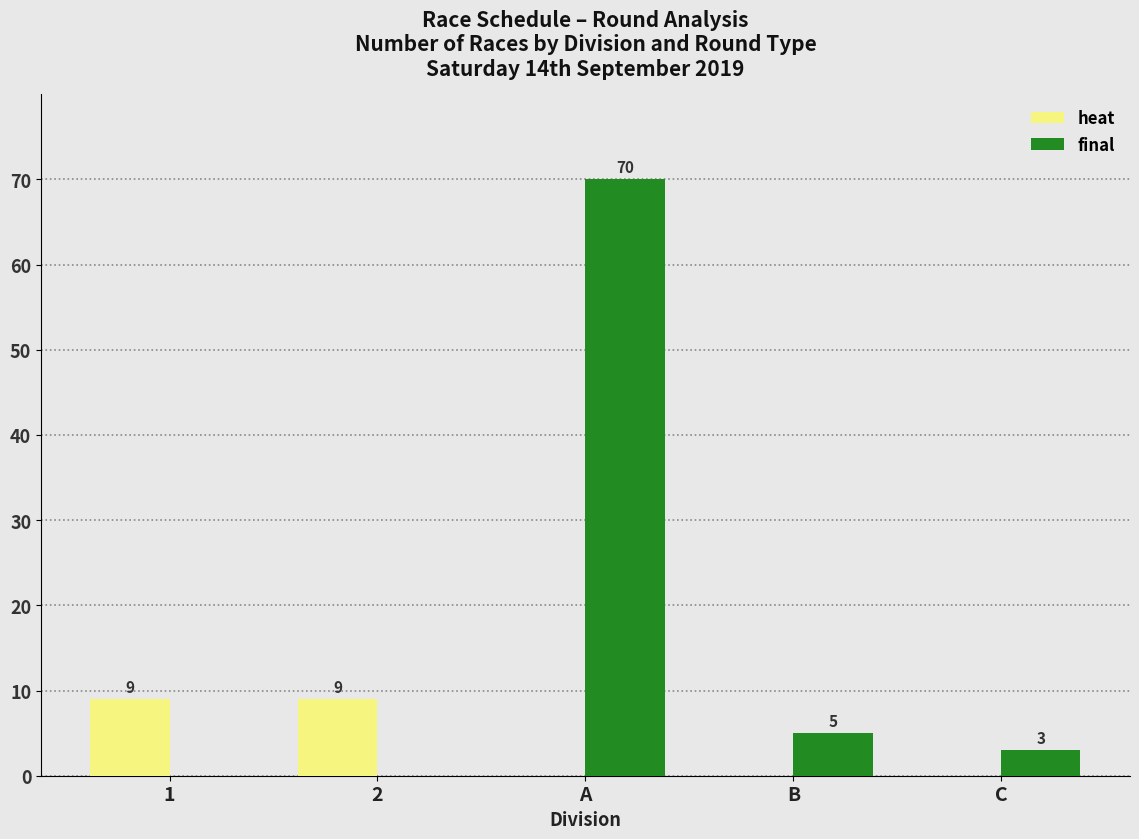

Between 1 and C, which series saw the biggest shift?

heat